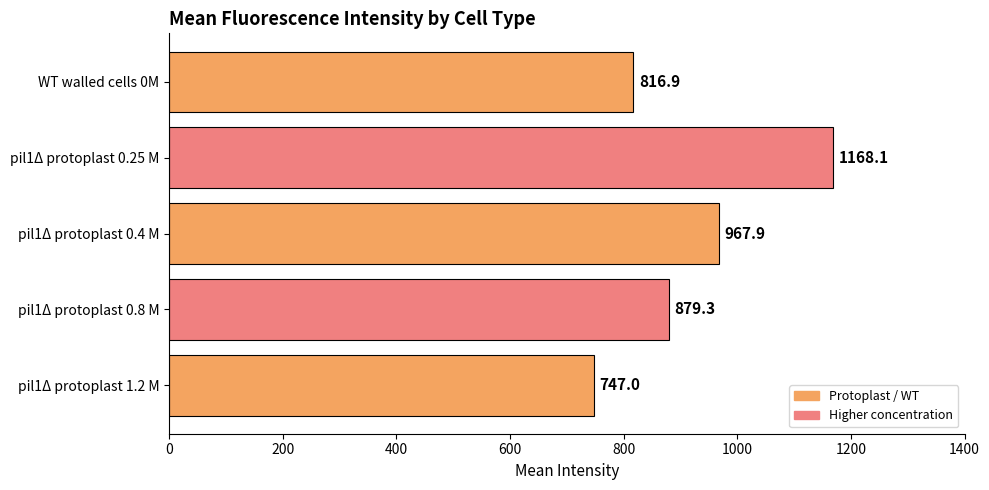

List the labels in order of value, largest first.

pil1Δ protoplast 0.25 M, pil1Δ protoplast 0.4 M, pil1Δ protoplast 0.8 M, WT walled cells 0M, pil1Δ protoplast 1.2 M